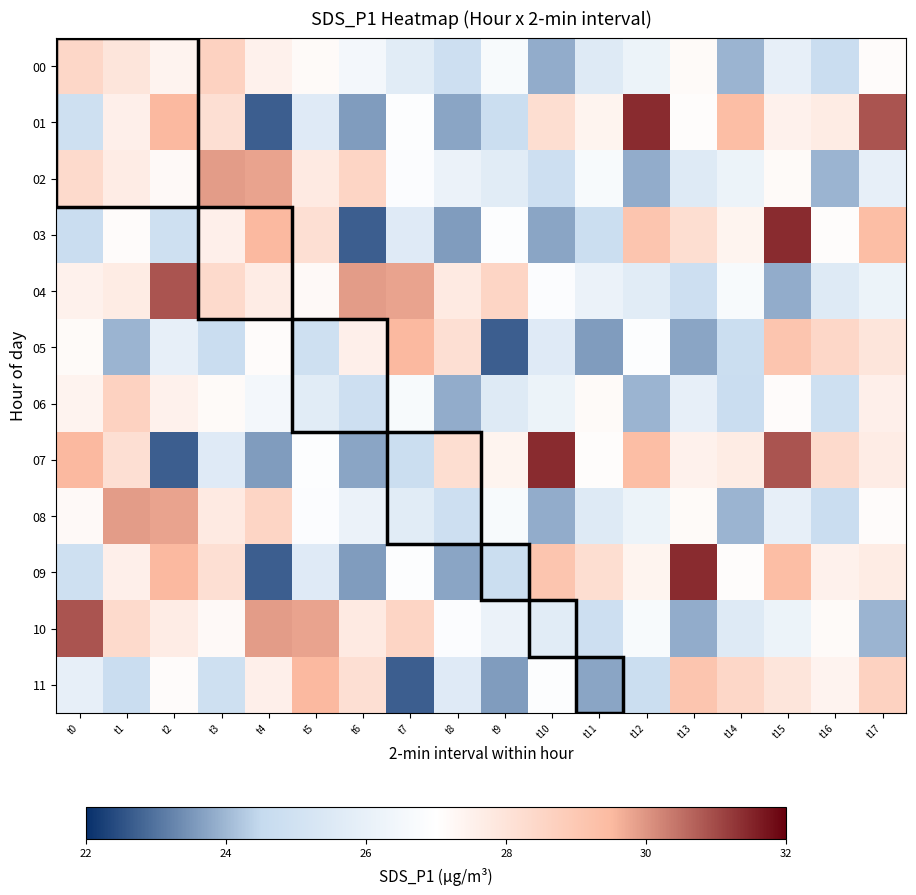

Reading left to right, extract all data points from this chart.

00: t0=28.4	t1=27.9	t2=27.4	t3=28.6	t4=27.5	t5=27.2	t6=26.5	t7=25.7	t8=24.8	t9=26.6	t10=23.8	t11=25.6	t12=26.2	t13=27.2	t14=23.9	t15=25.9	t16=24.7	t17=27.1
01: t0=24.9	t1=27.6	t2=29.5	t3=28.1	t4=22.7	t5=25.6	t6=23.6	t7=26.9	t8=23.7	t9=24.8	t10=28.2	t11=27.4	t12=31.4	t13=27.1	t14=29.4	t15=27.5	t16=27.7	t17=30.9
02: t0=28.3	t1=27.7	t2=27.2	t3=29.9	t4=29.8	t5=27.8	t6=28.5	t7=26.9	t8=26.1	t9=25.7	t10=24.8	t11=26.6	t12=23.8	t13=25.6	t14=26.2	t15=27.2	t16=23.9	t17=25.9
03: t0=24.7	t1=27.1	t2=24.9	t3=27.6	t4=29.5	t5=28.1	t6=22.7	t7=25.6	t8=23.6	t9=26.9	t10=23.7	t11=24.8	t12=29.1	t13=28.2	t14=27.4	t15=31.4	t16=27.1	t17=29.4
04: t0=27.5	t1=27.7	t2=30.9	t3=28.3	t4=27.7	t5=27.2	t6=29.9	t7=29.8	t8=27.8	t9=28.5	t10=26.9	t11=26.1	t12=25.7	t13=24.8	t14=26.6	t15=23.8	t16=25.6	t17=26.2
05: t0=27.2	t1=23.9	t2=25.9	t3=24.7	t4=27.1	t5=24.9	t6=27.6	t7=29.5	t8=28.1	t9=22.7	t10=25.6	t11=23.6	t12=26.9	t13=23.7	t14=24.8	t15=29.1	t16=28.4	t17=27.9
06: t0=27.4	t1=28.6	t2=27.5	t3=27.2	t4=26.5	t5=25.7	t6=24.8	t7=26.6	t8=23.8	t9=25.6	t10=26.2	t11=27.2	t12=23.9	t13=25.9	t14=24.7	t15=27.1	t16=24.9	t17=27.6
07: t0=29.5	t1=28.1	t2=22.7	t3=25.6	t4=23.6	t5=26.9	t6=23.7	t7=24.8	t8=28.2	t9=27.4	t10=31.4	t11=27.1	t12=29.4	t13=27.5	t14=27.7	t15=30.9	t16=28.3	t17=27.7
08: t0=27.2	t1=29.9	t2=29.8	t3=27.8	t4=28.5	t5=26.9	t6=26.1	t7=25.7	t8=24.8	t9=26.6	t10=23.8	t11=25.6	t12=26.2	t13=27.2	t14=23.9	t15=25.9	t16=24.7	t17=27.1
09: t0=24.9	t1=27.6	t2=29.5	t3=28.1	t4=22.7	t5=25.6	t6=23.6	t7=26.9	t8=23.7	t9=24.8	t10=29.1	t11=28.2	t12=27.4	t13=31.4	t14=27.1	t15=29.4	t16=27.5	t17=27.7
10: t0=30.9	t1=28.3	t2=27.7	t3=27.2	t4=29.9	t5=29.8	t6=27.8	t7=28.5	t8=26.9	t9=26.1	t10=25.7	t11=24.8	t12=26.6	t13=23.8	t14=25.6	t15=26.2	t16=27.2	t17=23.9
11: t0=25.9	t1=24.7	t2=27.1	t3=24.9	t4=27.6	t5=29.5	t6=28.1	t7=22.7	t8=25.6	t9=23.6	t10=26.9	t11=23.7	t12=24.8	t13=29.1	t14=28.4	t15=27.9	t16=27.4	t17=28.6